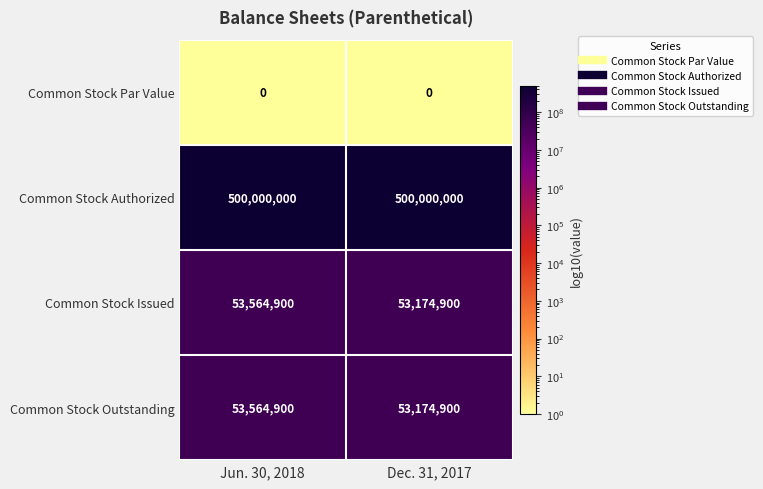

What is the difference between the highest and lowest values at Dec. 31, 2017?

500000000